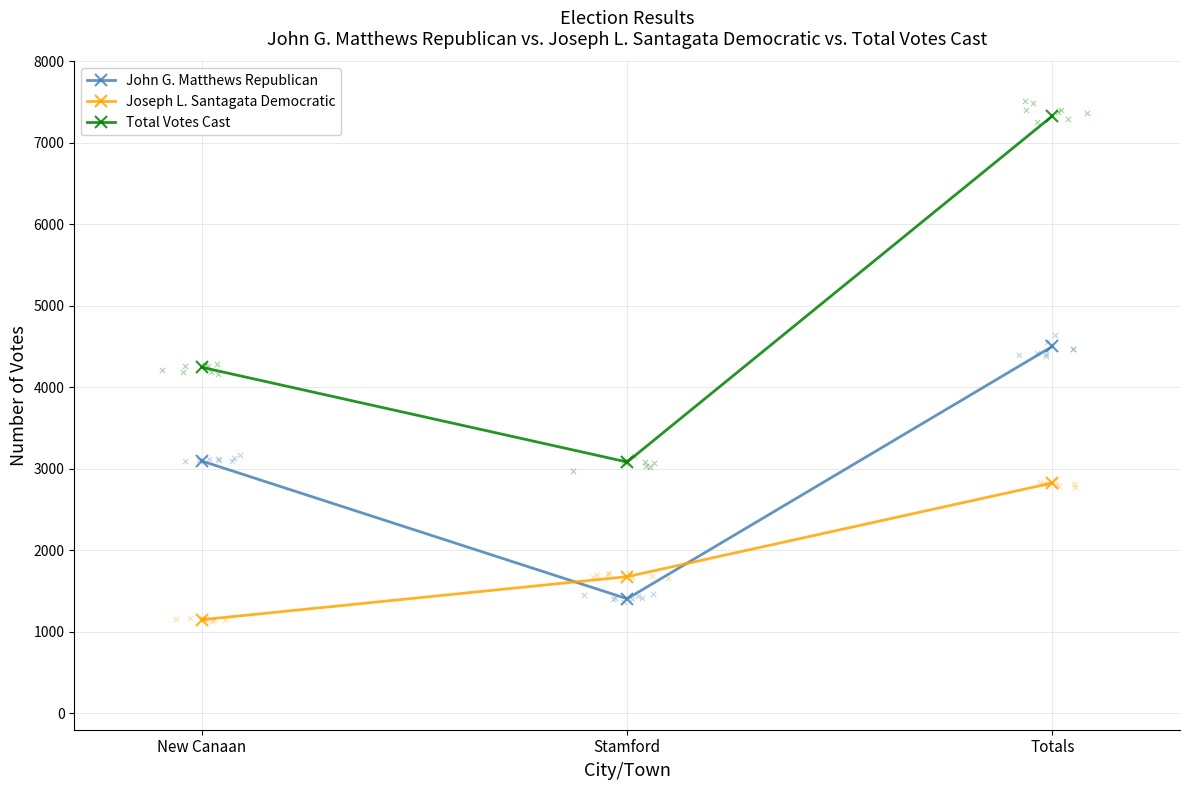

Which series has the largest total across all categories?

Total Votes Cast